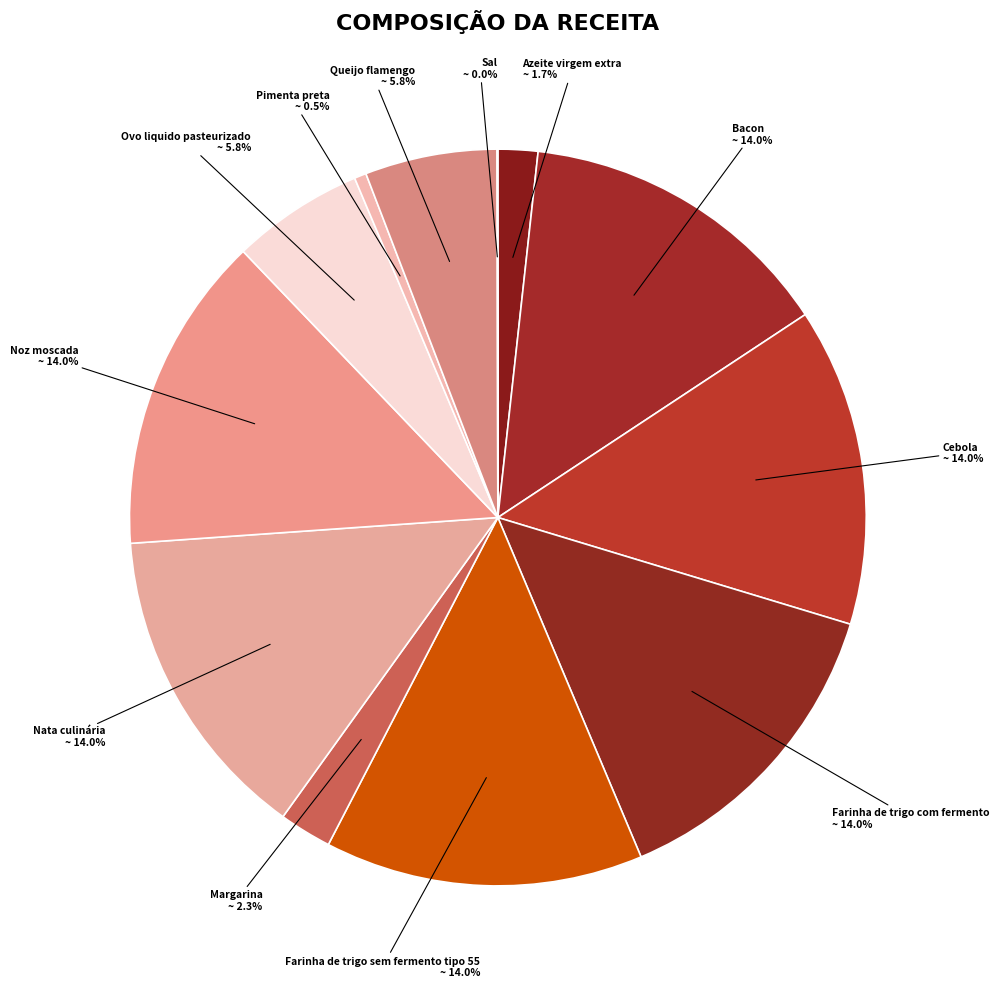

Count the number of slices in the pie.

12